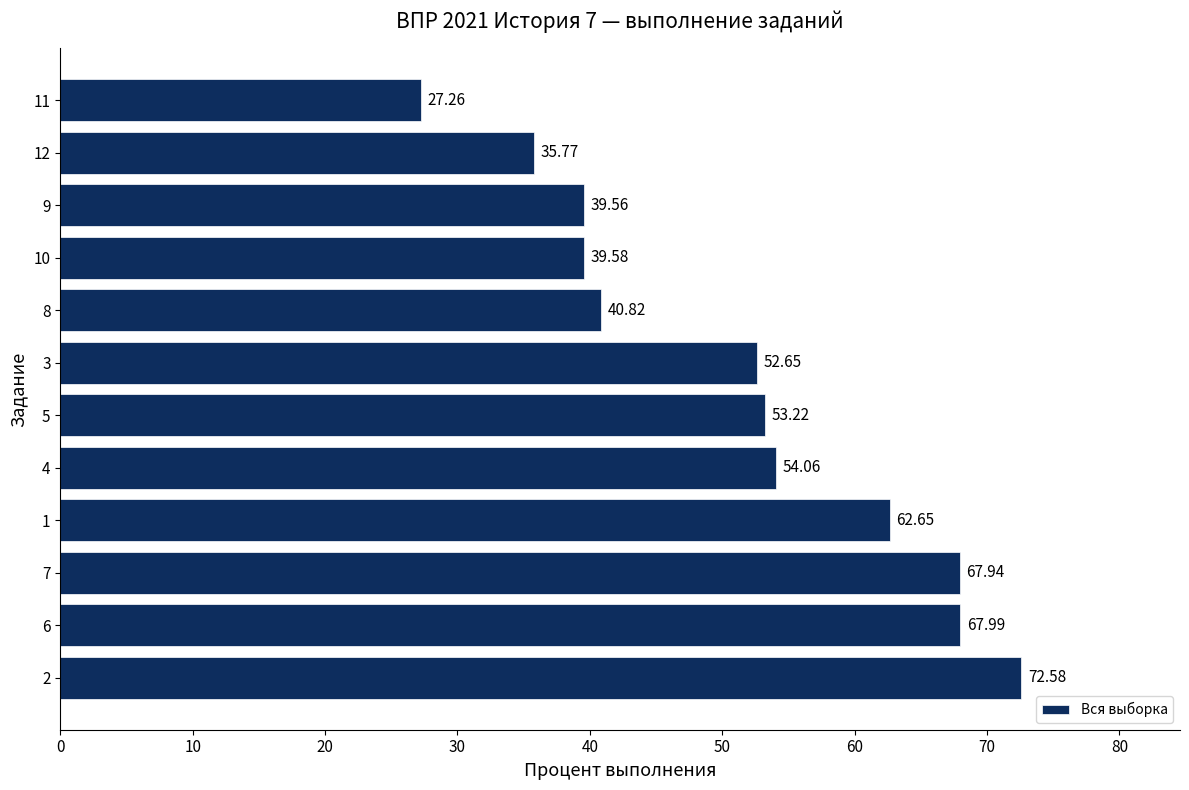

Approximately how many times larger is the value at 9 compared to 7?

0.6